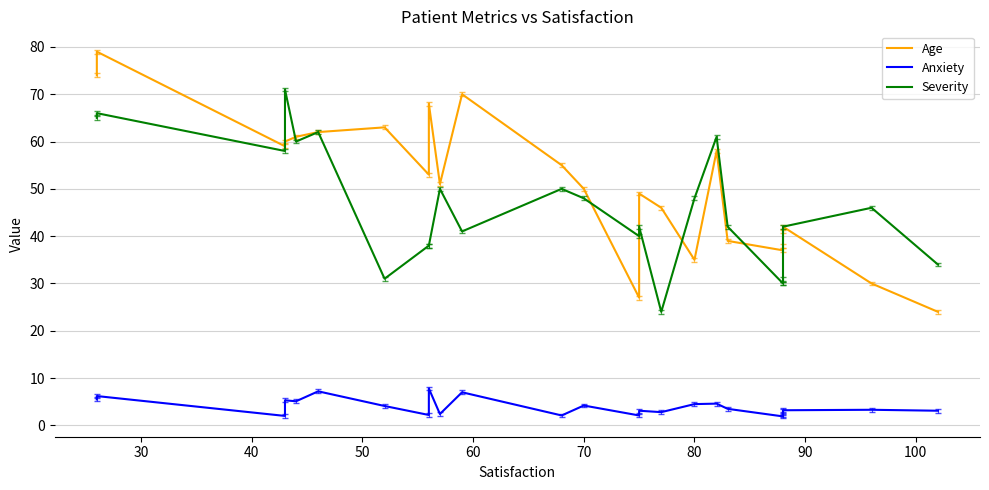

Which series has the largest total across all categories?

Age